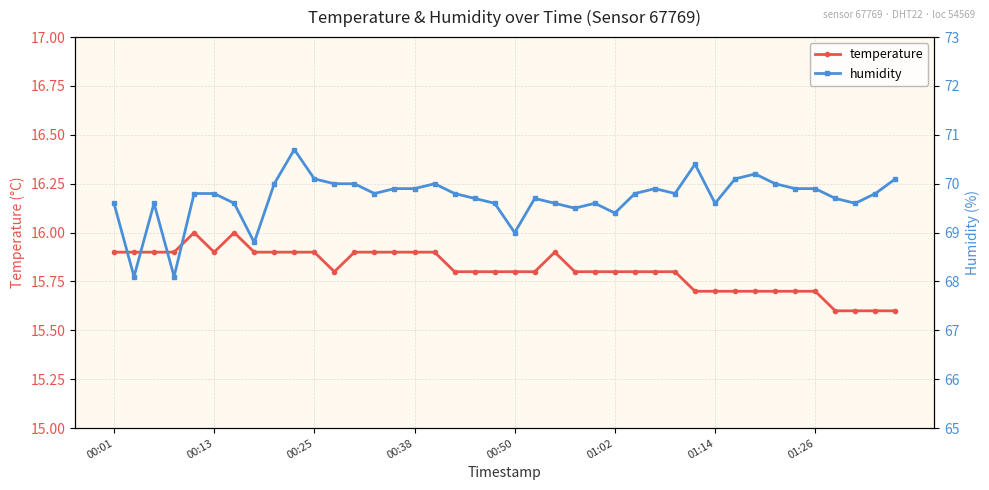

True or false: temperature has a value of 15.8 at 00:50.

True